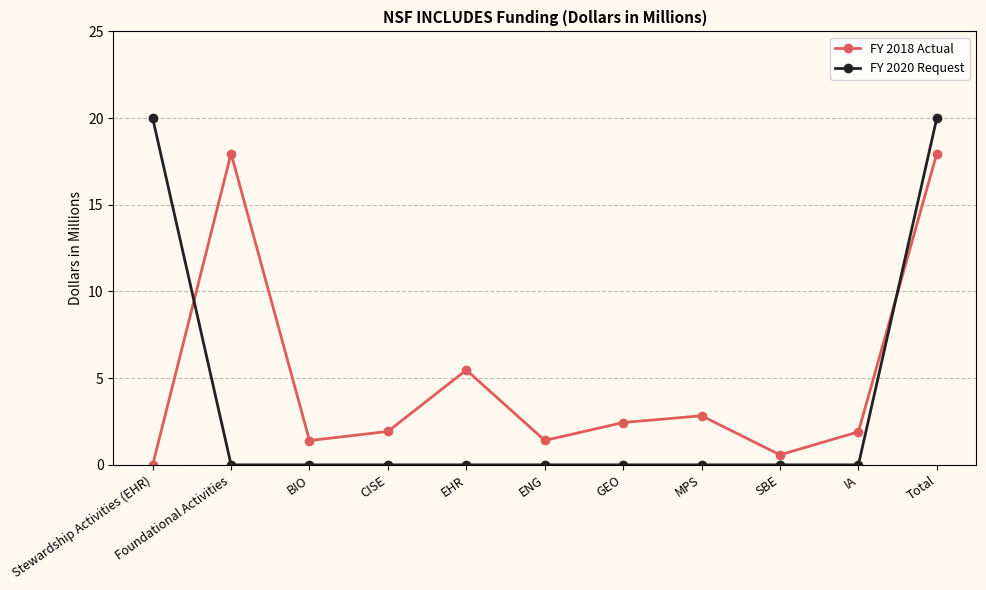

The FY 2020 Request series shows 0.0 at ENG. True or false?

True